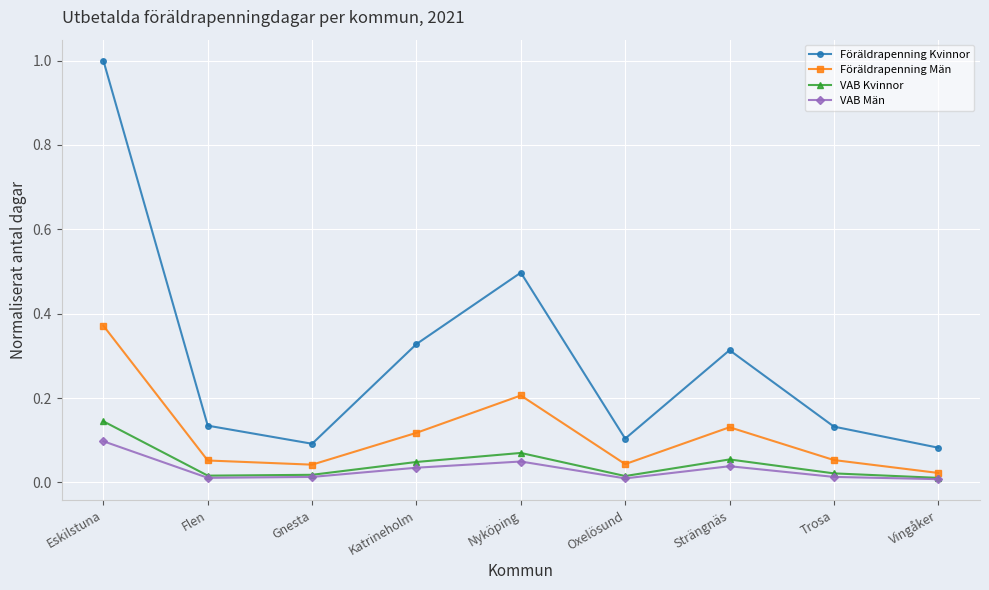

True or false: Föräldrapenning Kvinnor and VAB Män cross at least once.

False